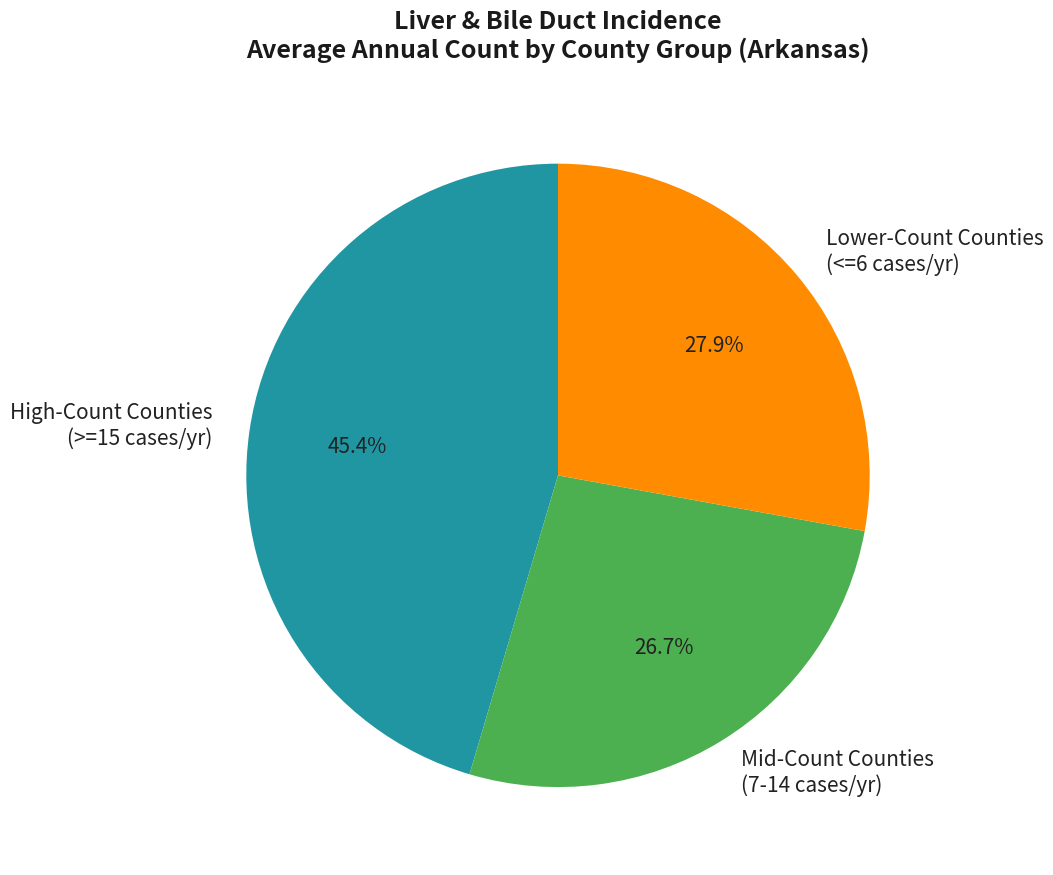

Does any single category account for the majority?

No